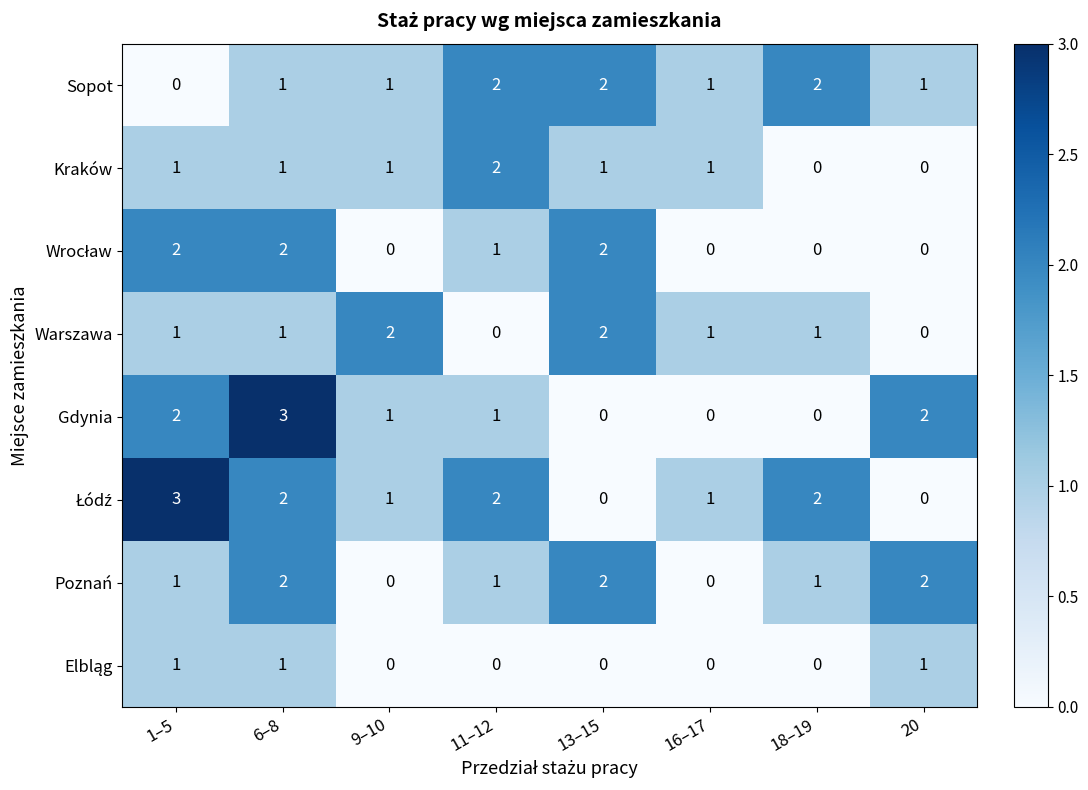

What is the sum of all Gdynia values?

9